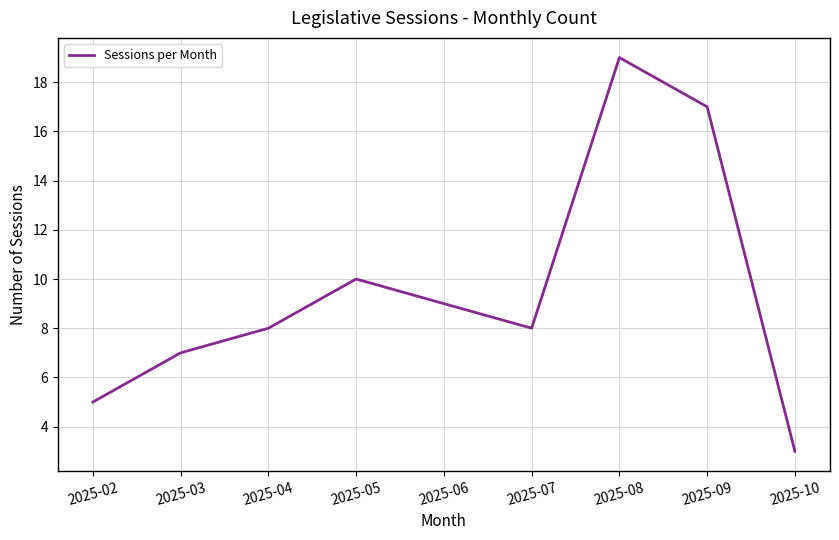

Is it true that the value at 2025-08 is 5?

False